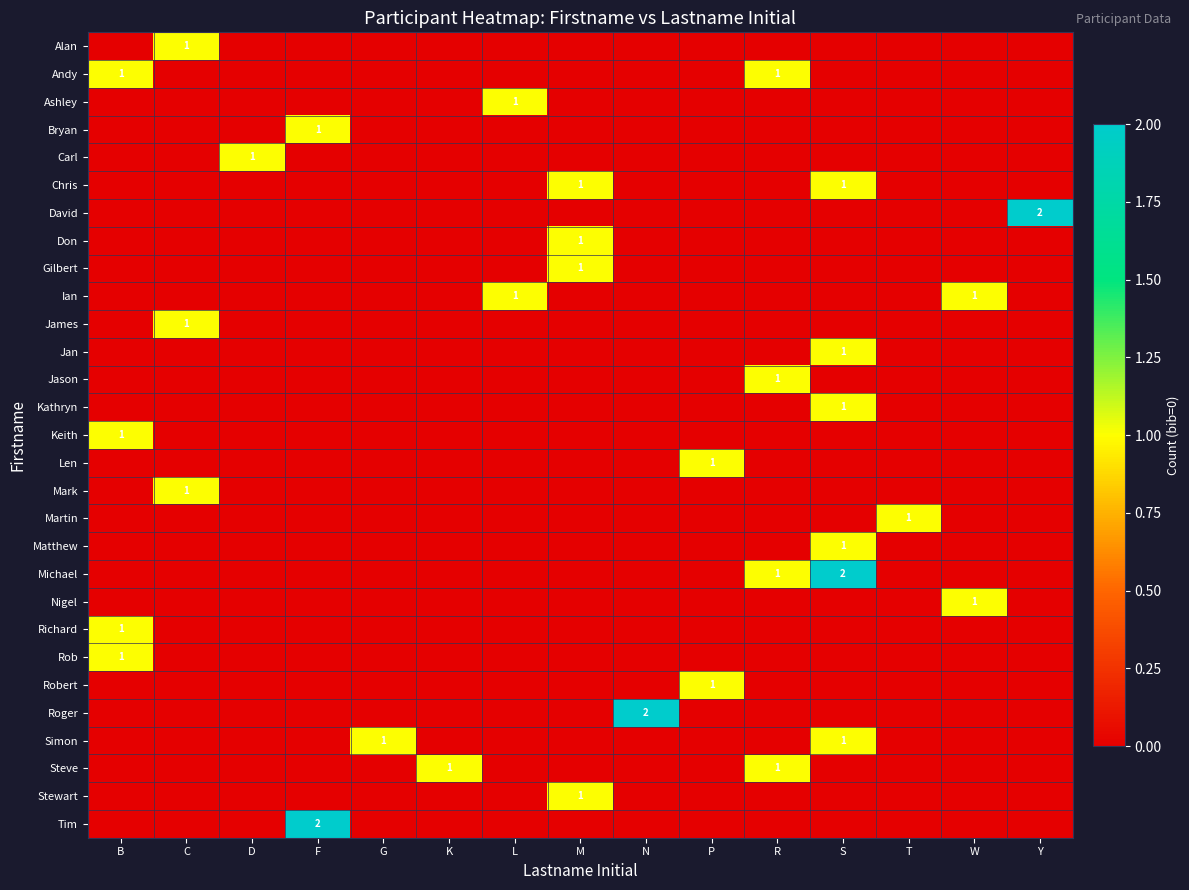

True or false: Rob has a value of 0 at B.

False